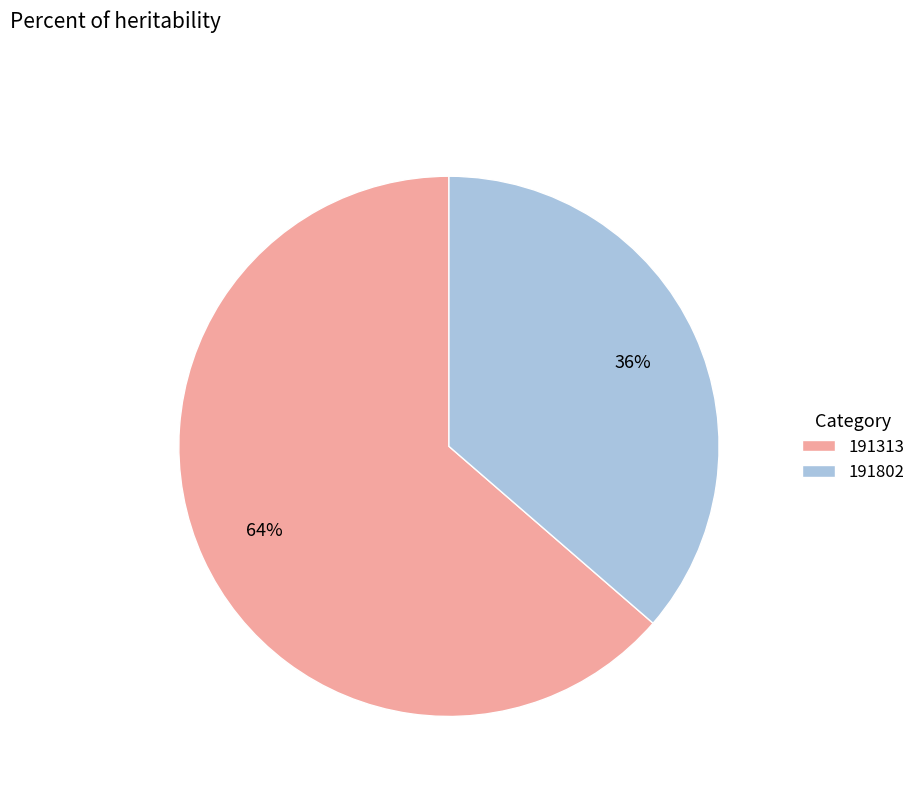

True or false: 191802 accounts for 36% of the total.

True